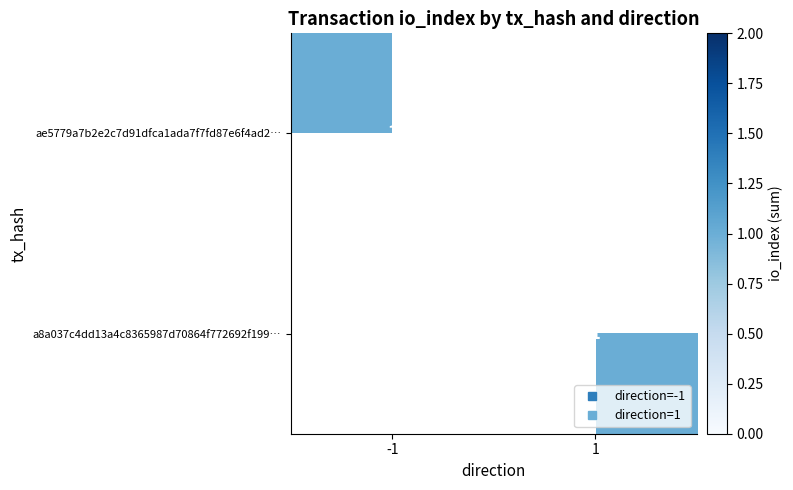

Which series has the widest spread of values?

ae5779a7b2e2c7d91dfca1ada7f7fd87e6f4ad2